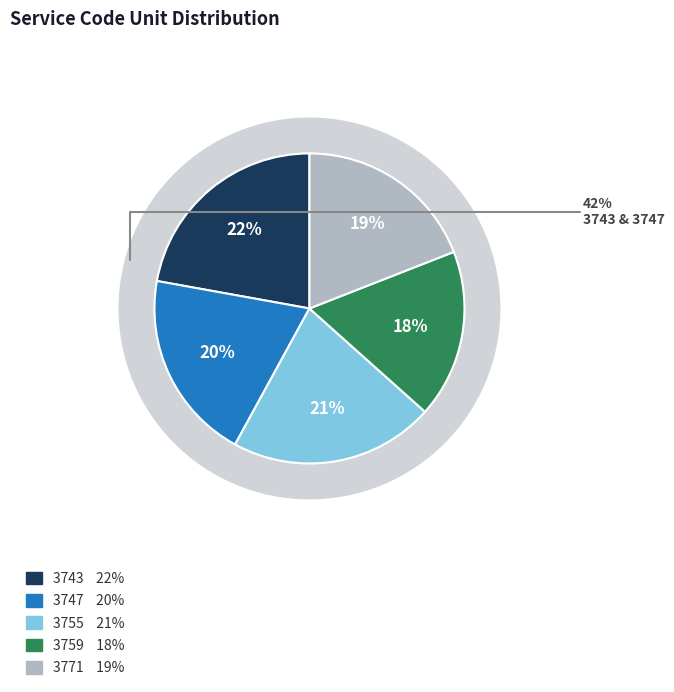

The 3743 slice represents 31% of the pie. True or false?

False